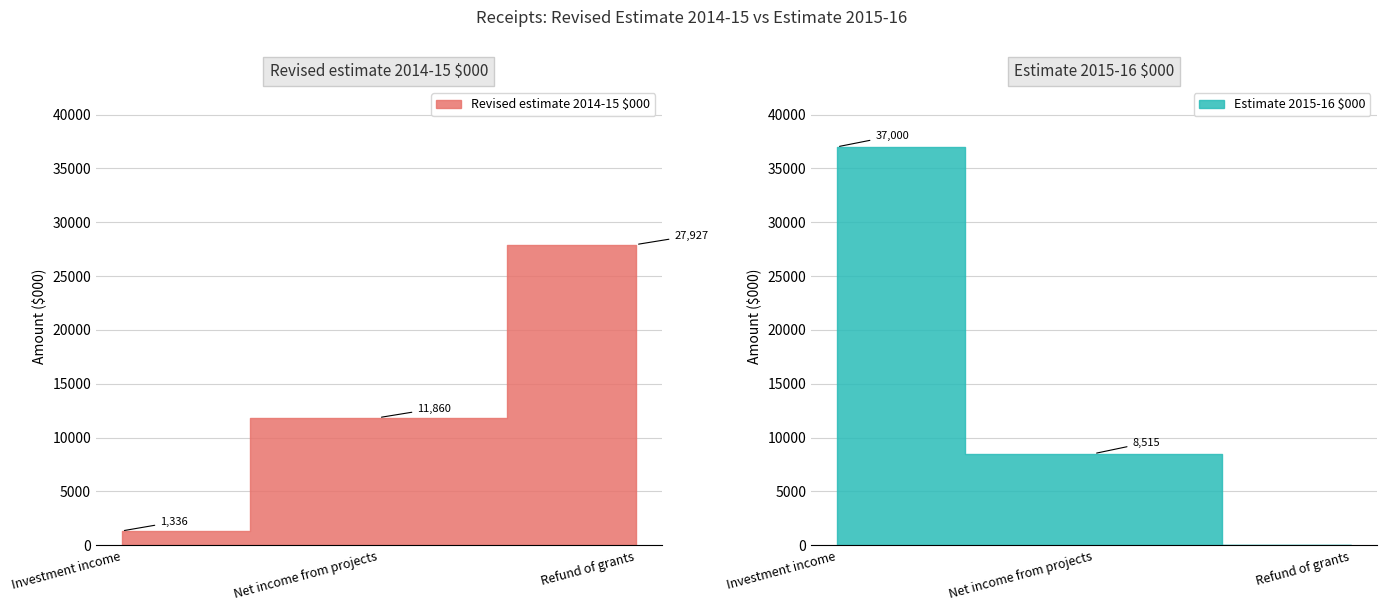

Does the chart display data point markers on the line(s)?

No